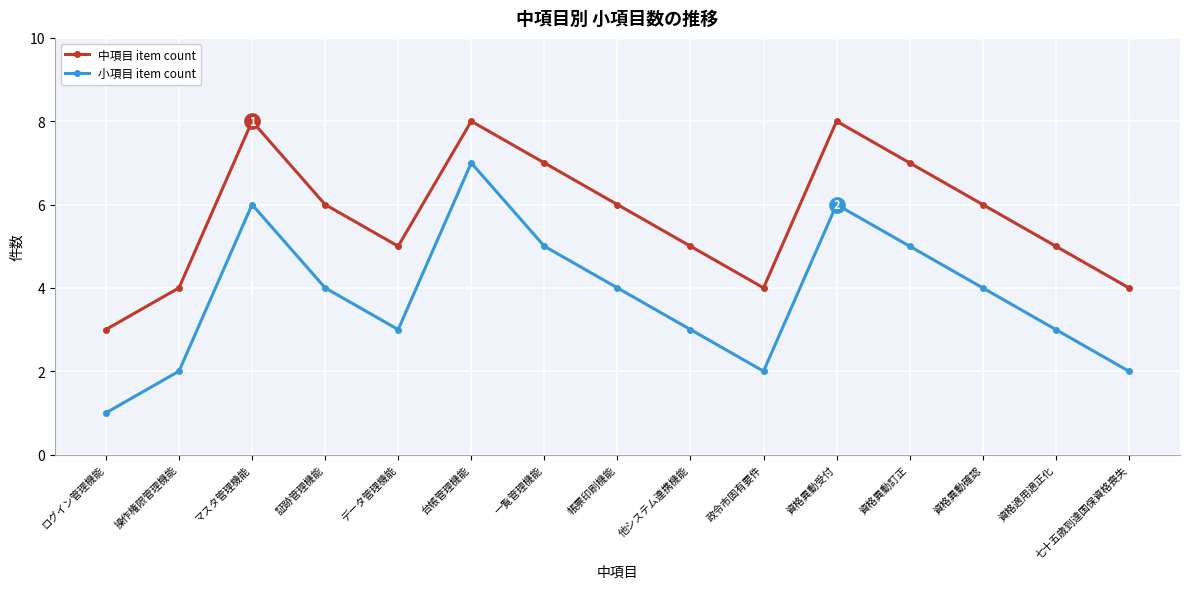

Which series has the widest spread of values?

小項目 item count